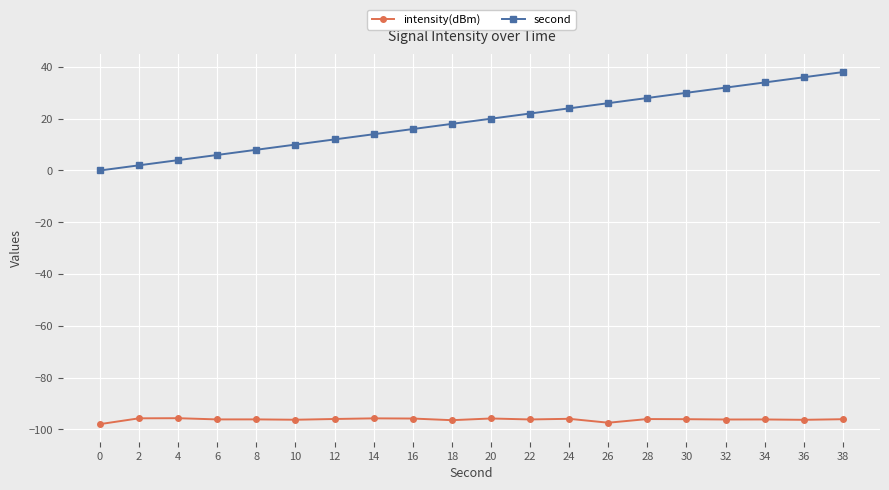

Rank the series by their maximum value, from lowest to highest.

intensity(dBm), second